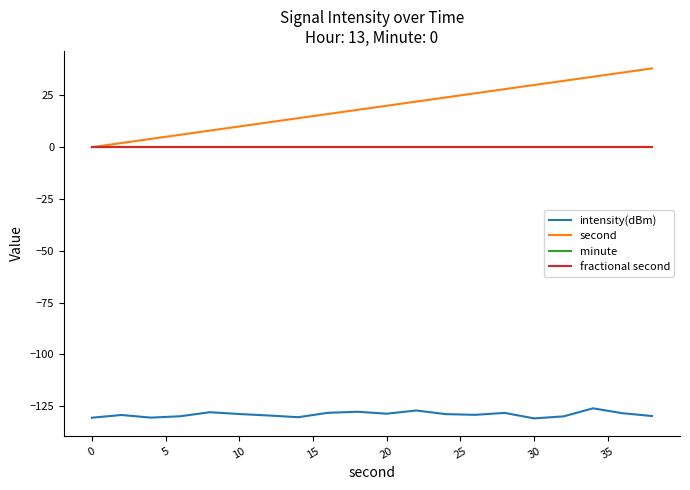

How many interior local valleys does the intensity(dBm) series have?

5